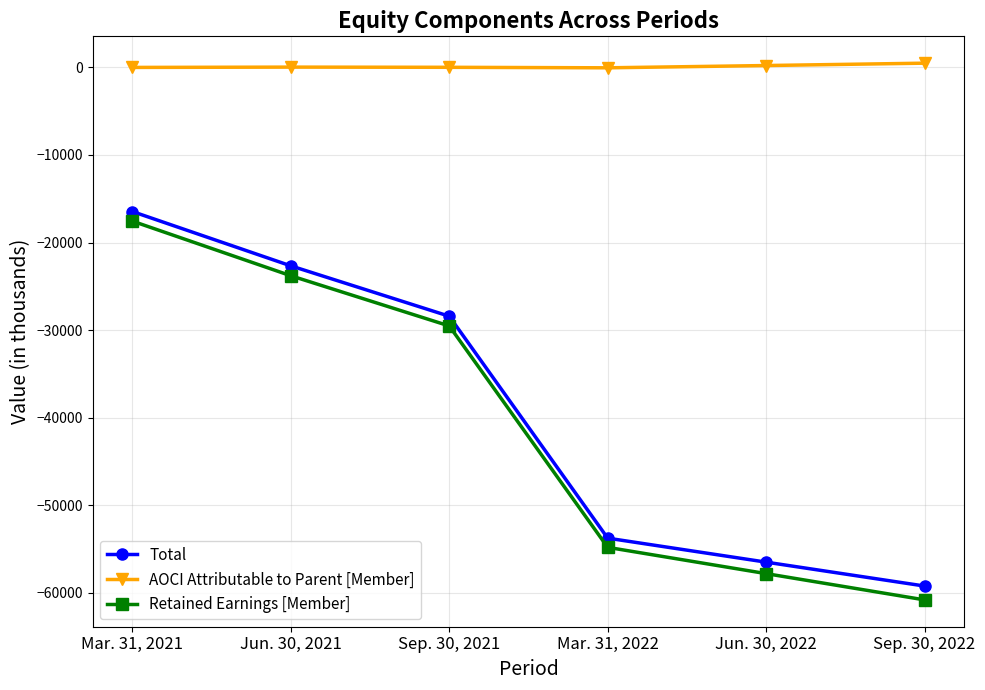

How many lines are shown in the chart?

3